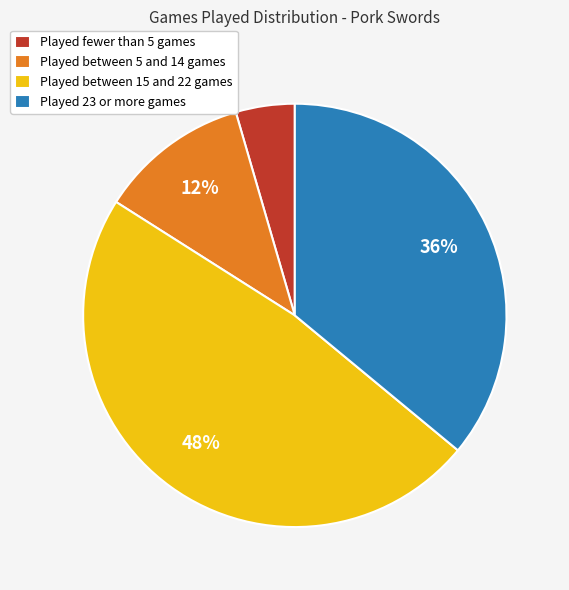

What is the smallest slice in the pie chart?

Played fewer than 5 games